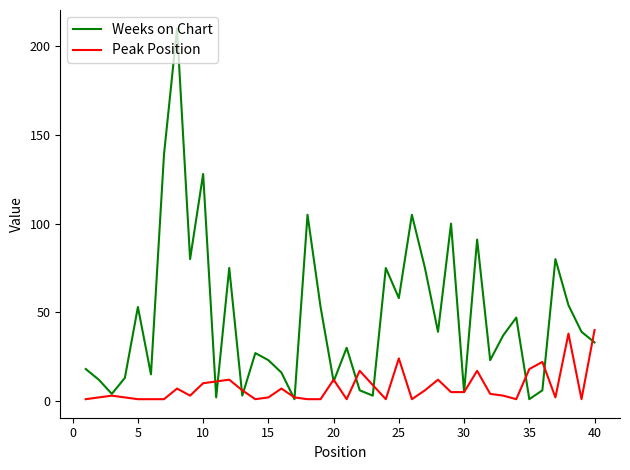

Rank the series by their maximum value, from lowest to highest.

Peak Position, Weeks on Chart